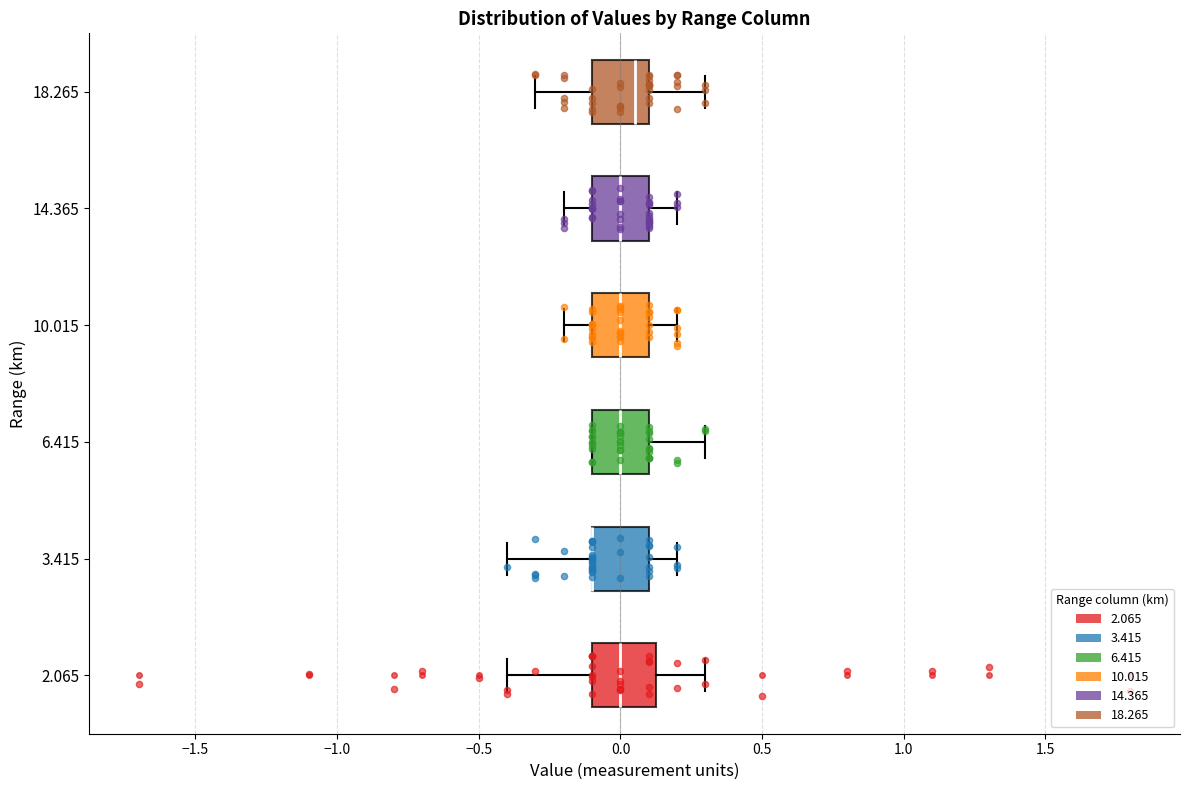

Where is the right edge of the box at y = 6.415 on the x-axis? The values are not printed on the chart, so give them approximately, as read against the axis.

0.10